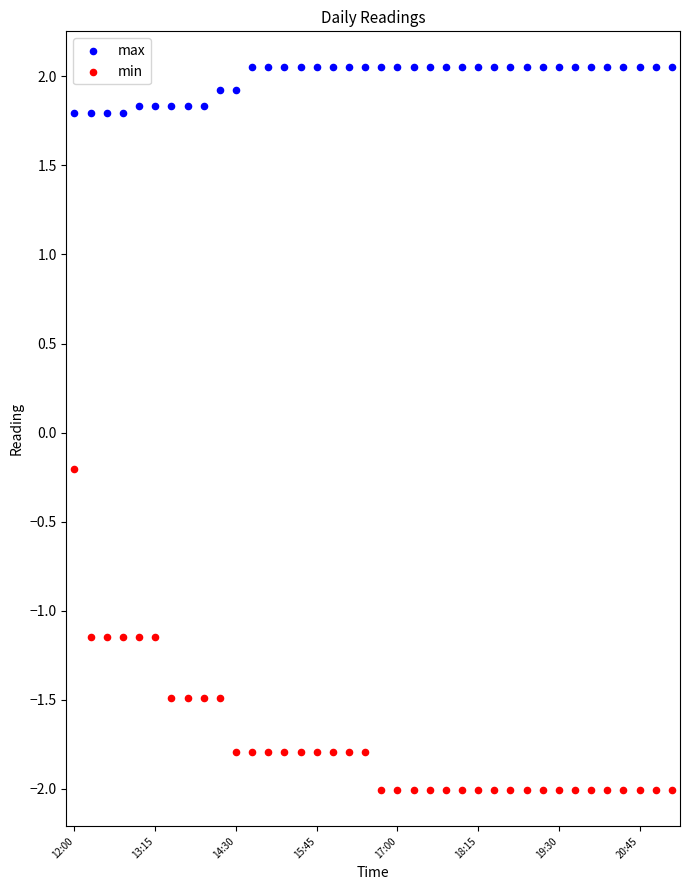

What are all the series names shown in the legend?

max, min